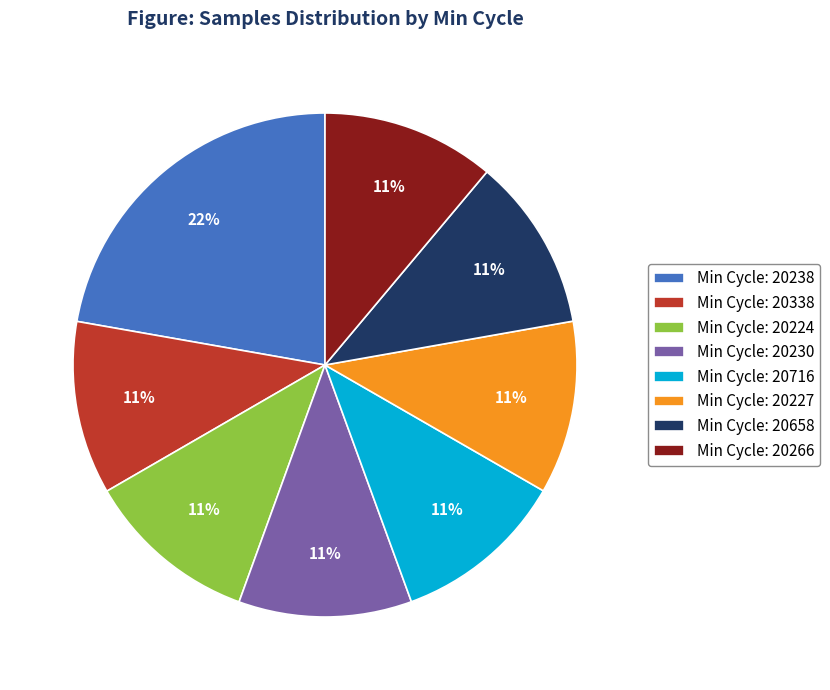

Is it true that Min Cycle: 20338 is 1% of the pie?

False